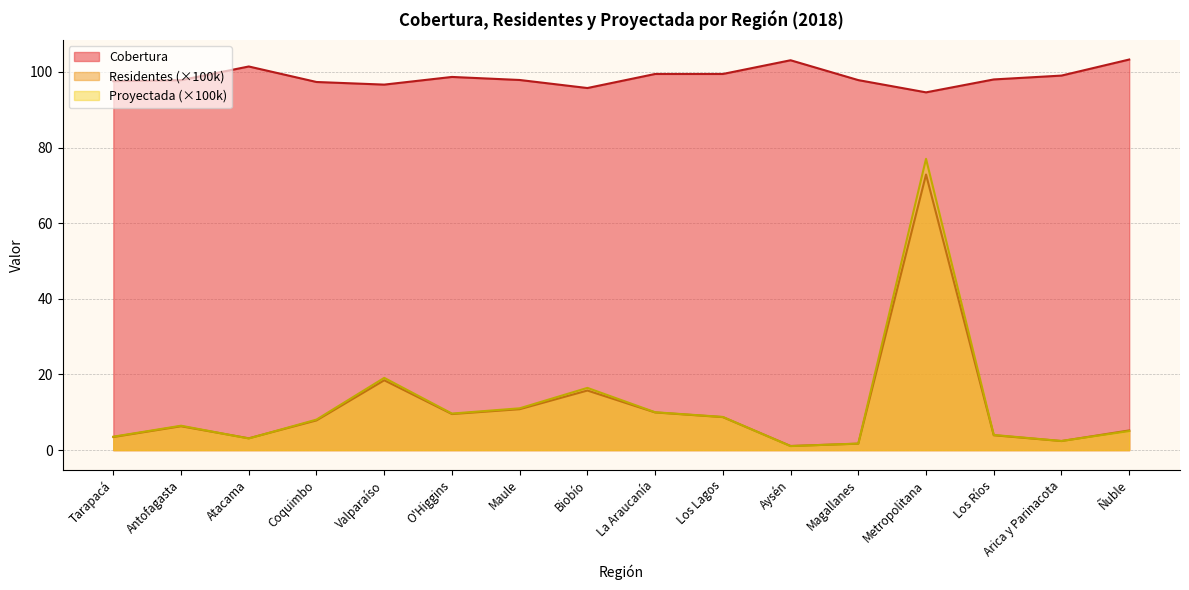

Which series ends up on top after the final intersection of Residentes and Proyectada?

Residentes